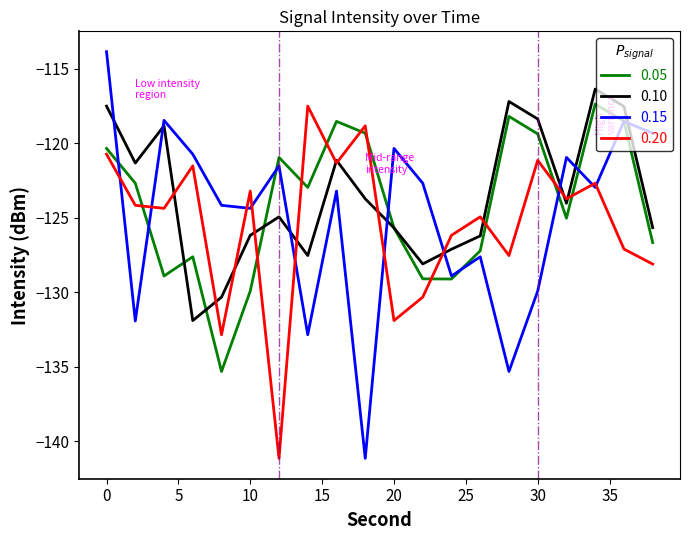

Which series has the widest spread of values?

0.15